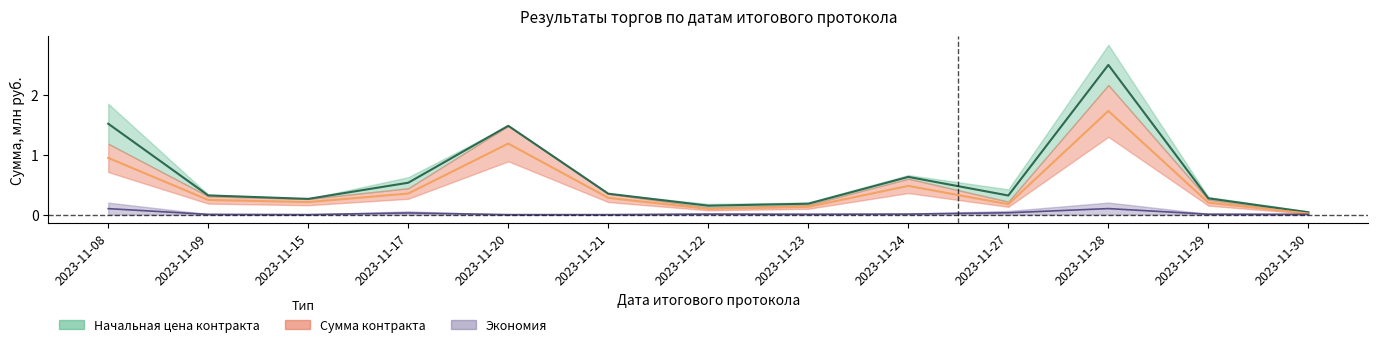

What is the value of the Сумма контракта point at the 12th from the left?

0.2